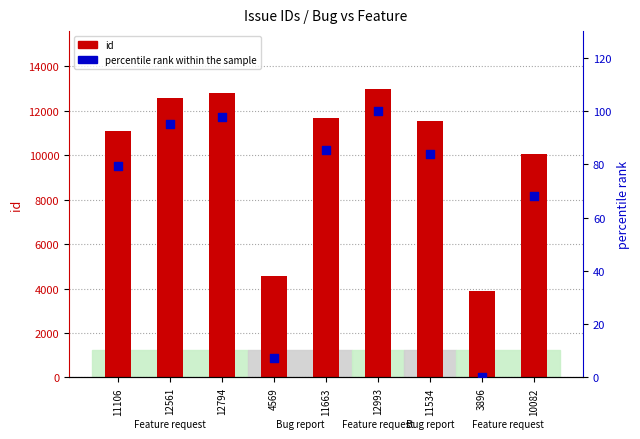

Which series contains the lowest Y value?

percentile rank within the sample